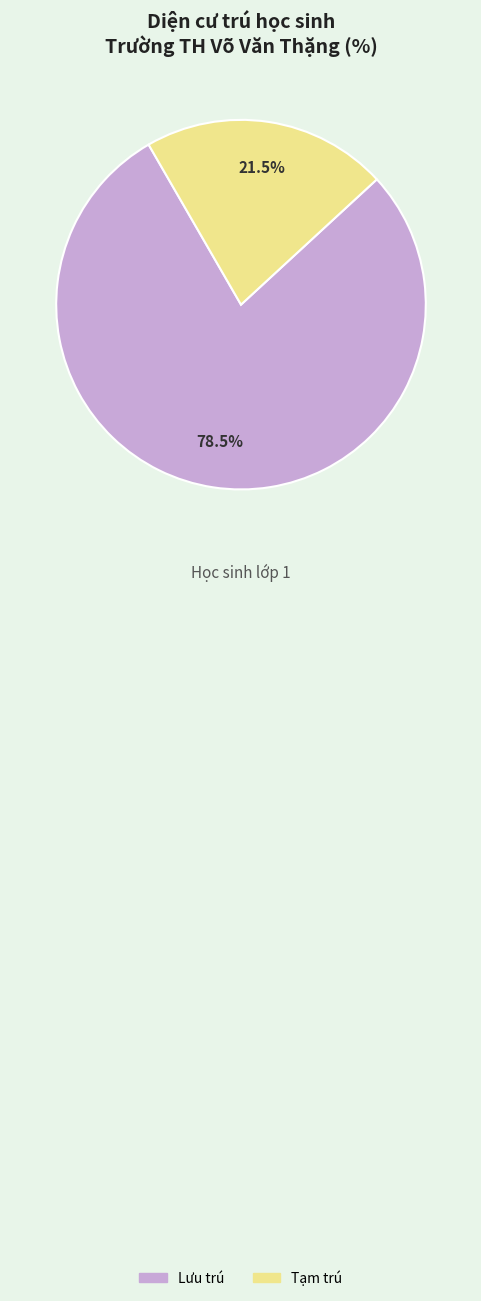

To the nearest percent, what is the average slice percentage?

50%